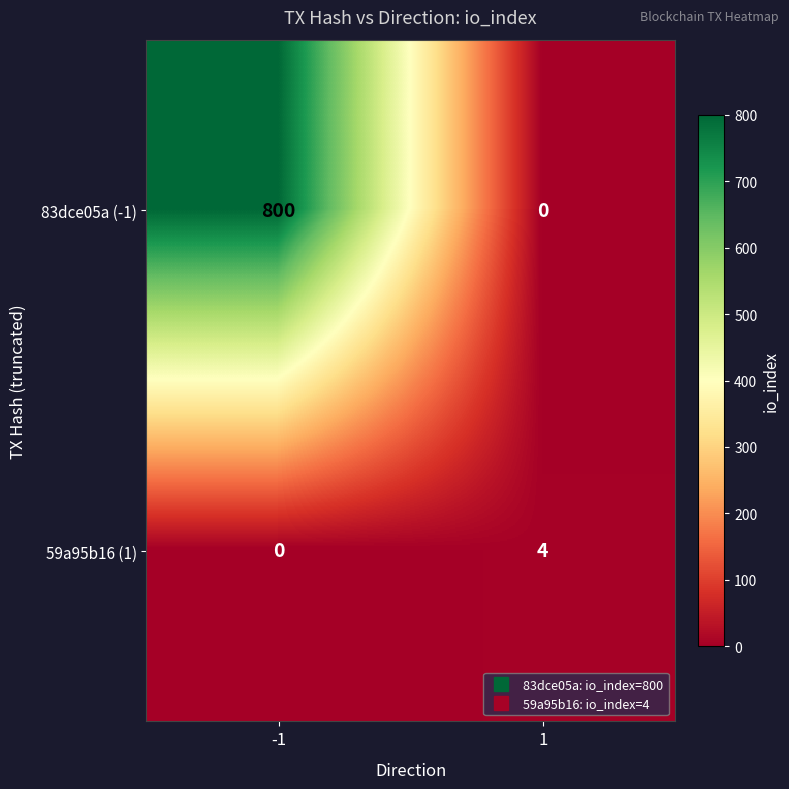

The value of 59a95b16 (1) at 1 is 4. True or false?

True